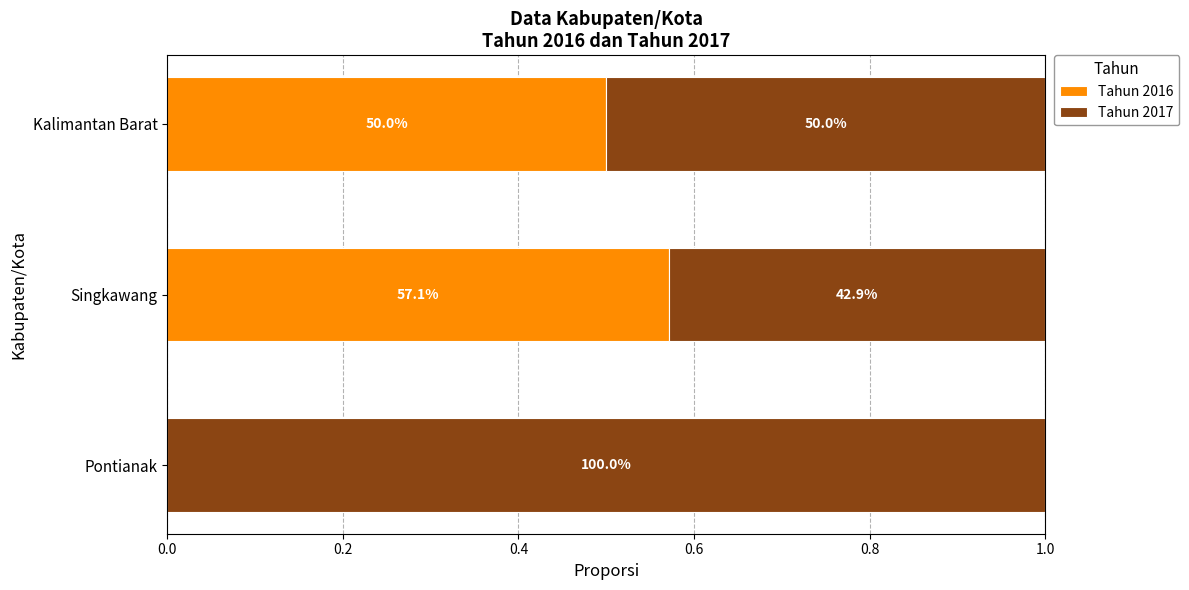

What are all the series names shown in the legend?

Tahun 2016, Tahun 2017